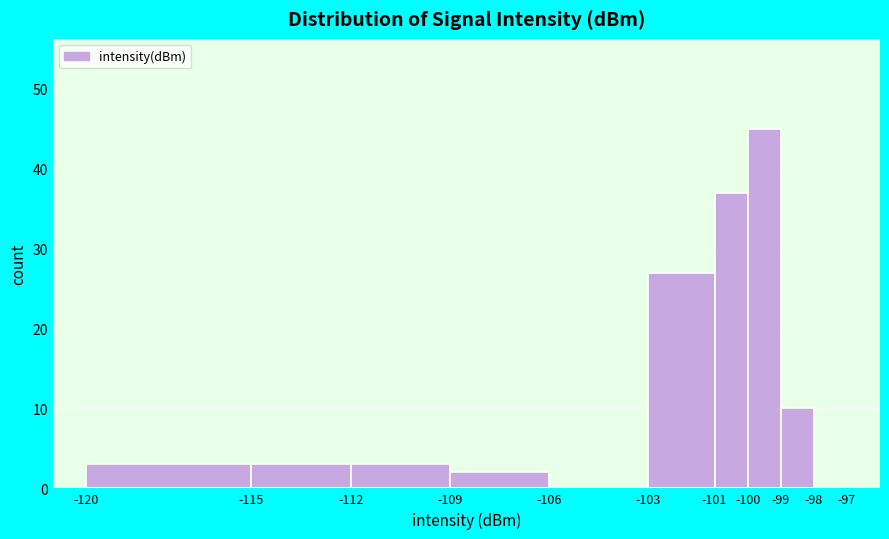

Reading left to right, list every bar in this chart as the range it spans on the x-axis followed by its height. The values are not printed on the chart, so give them approximately, as read against the axis.

-120 to -115: 3
-115 to -112: 3
-112 to -109: 3
-109 to -106: 2
-106 to -103: 0
-103 to -101: 27
-101 to -100: 37
-100 to -99: 45
-99 to -98: 10
-98 to -97: 0